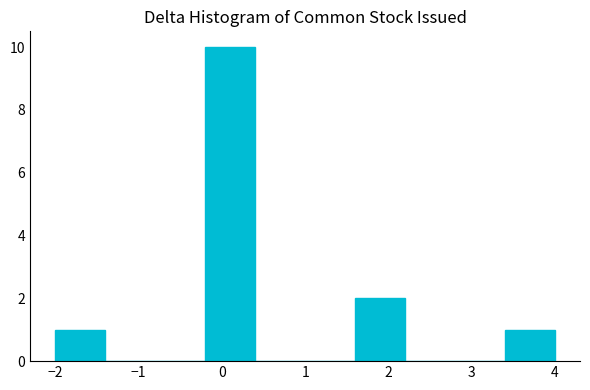

How tall is the bar that spans 3.4 to 4.0 on the x-axis? The values are not printed on the chart, so give them approximately, as read against the axis.

1